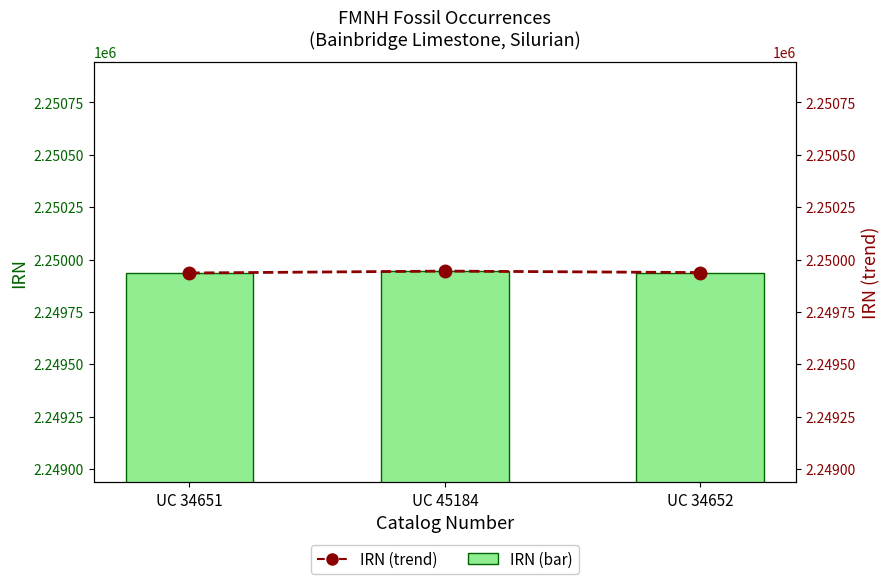

What is the total value across all series at UC 34652?

4499876